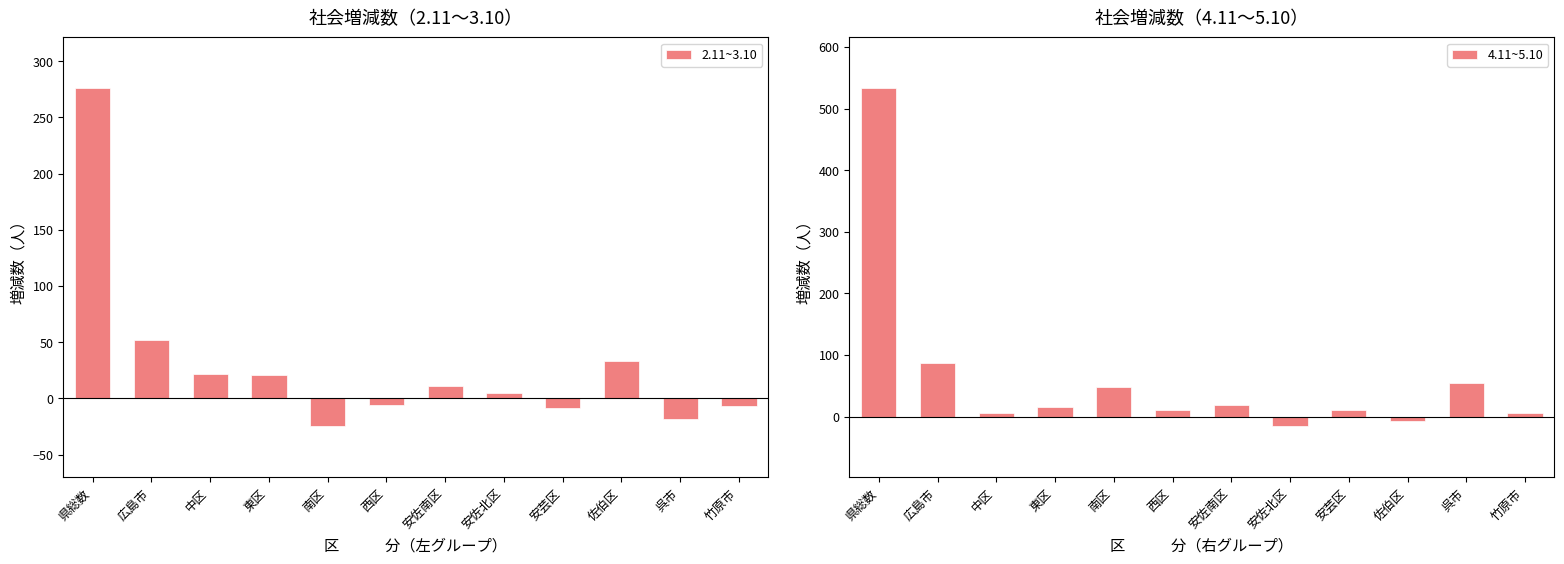

How many negative values does the 2.11~3.10 series have?

5